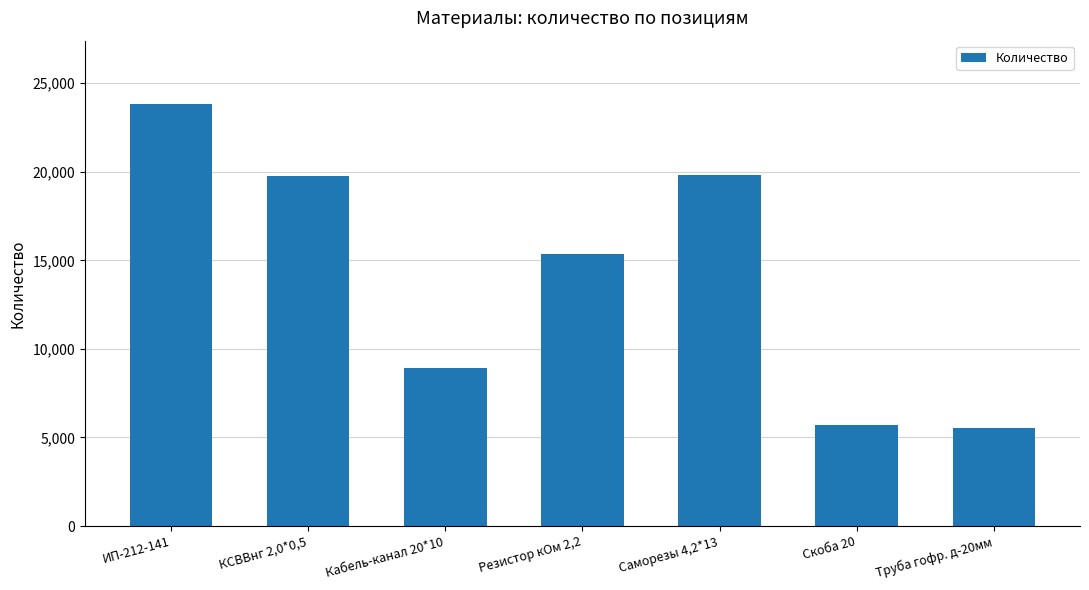

What is the change in value from КСВВнг 2,0*0,5 to Труба гофр. д-20мм?

-14258